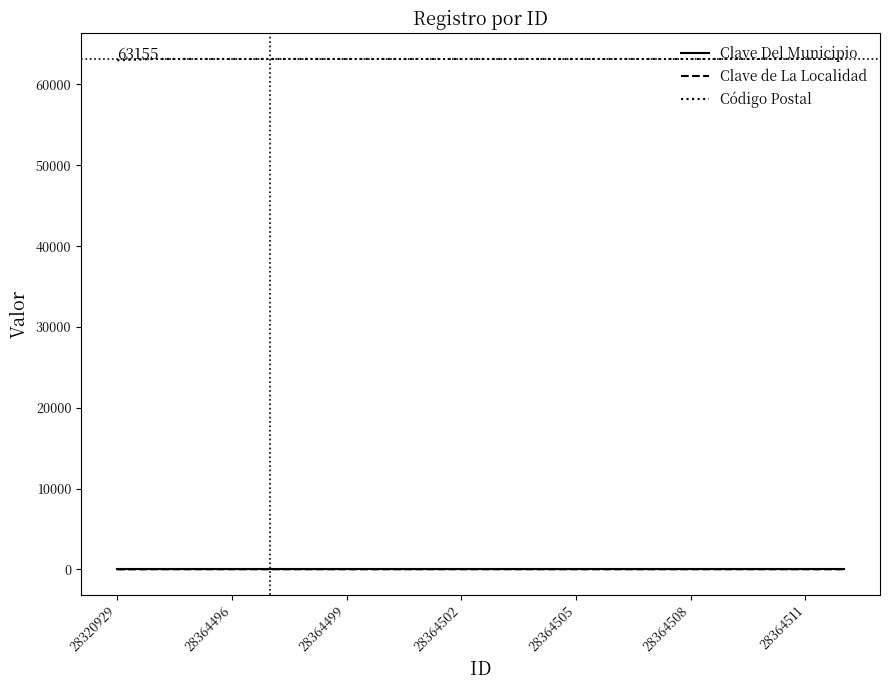

True or false: Código Postal and Clave de La Localidad intersect in this chart.

False